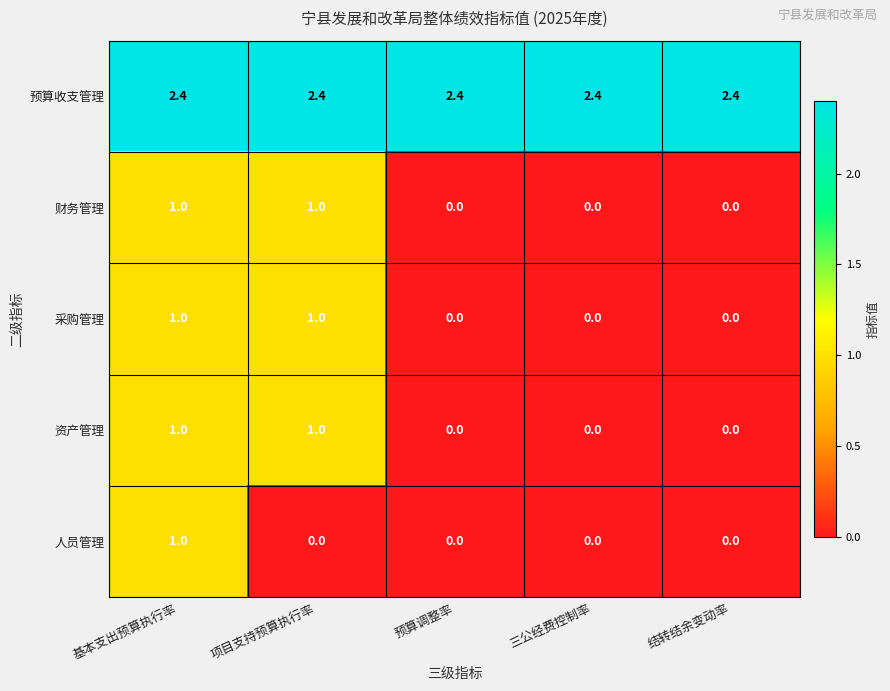

What is the maximum value shown in the chart?

2.4